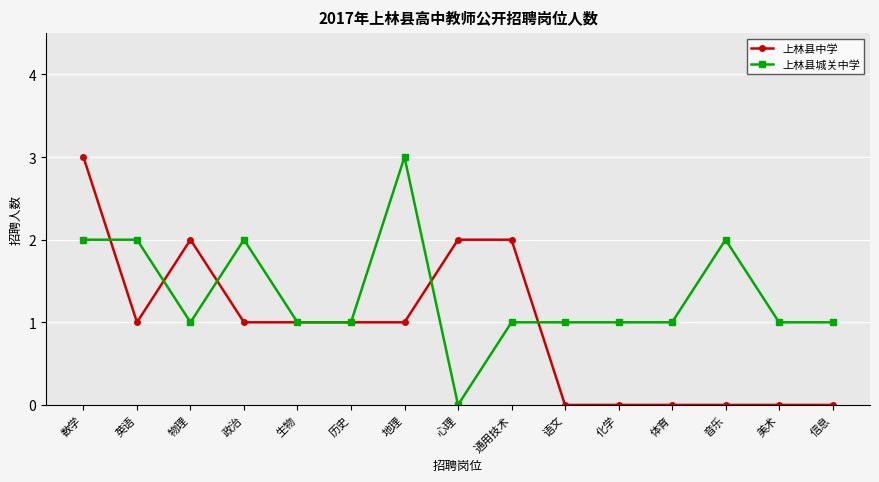

What are all the series names shown in the legend?

上林县中学, 上林县城关中学